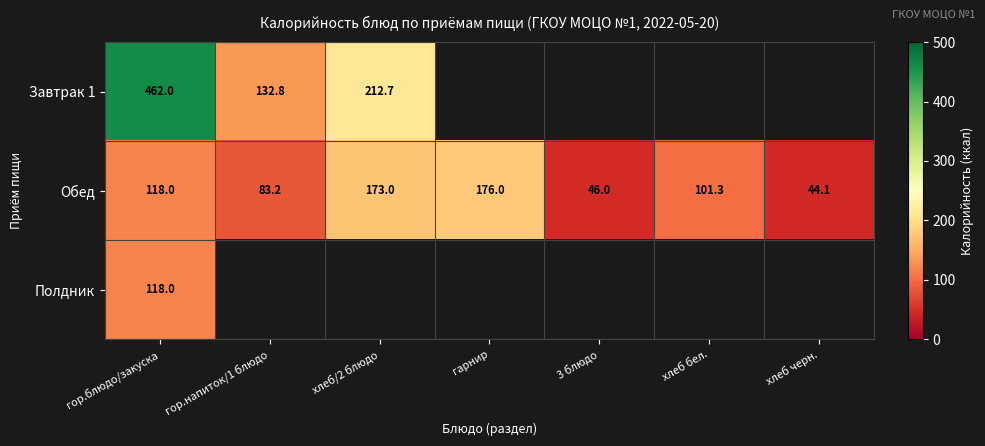

The value of Обед at хлеб/2 блюдо is 173.0. True or false?

True